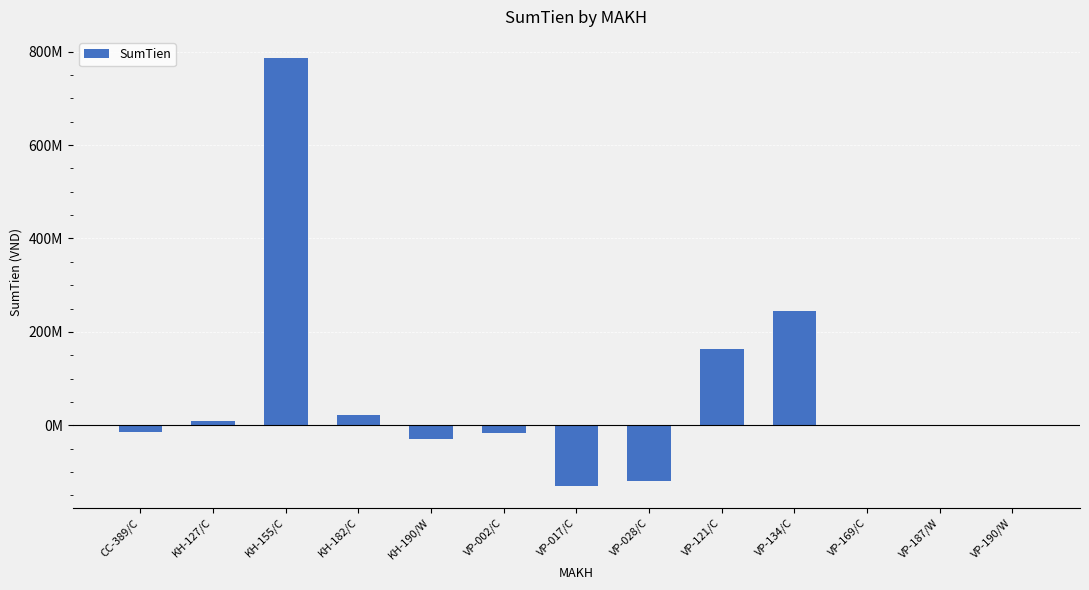

True or false: the data shows -15480000.0 at VP-002/C.

True